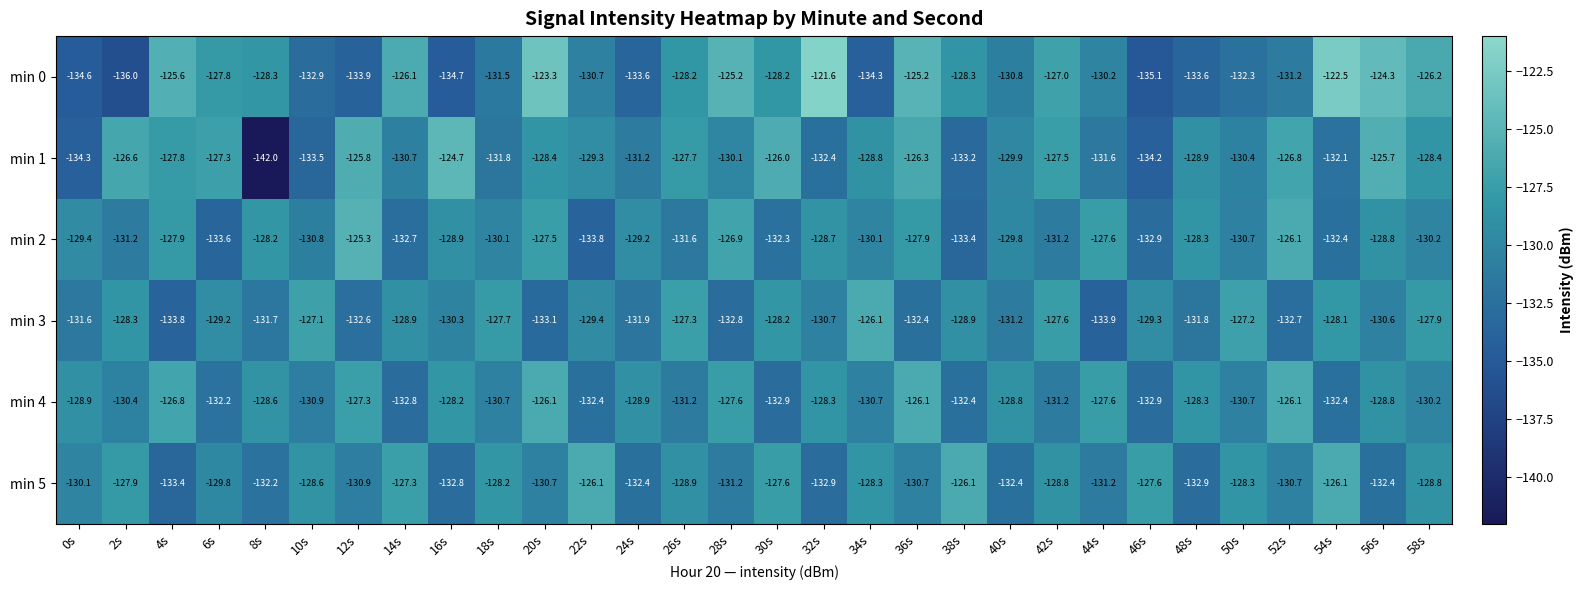

What is the sum of the min 2 values at 20s and 52s?

-253.6